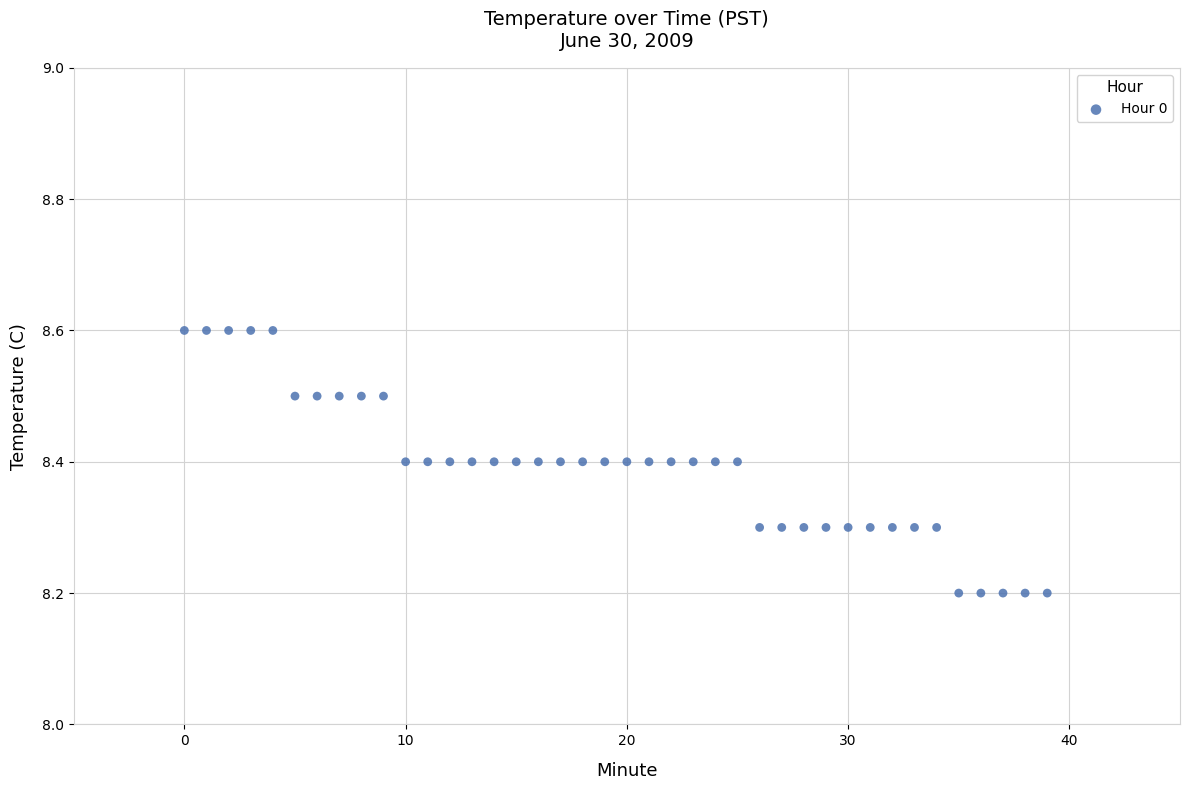

What is the range of Y values (max minus min)?

0.4